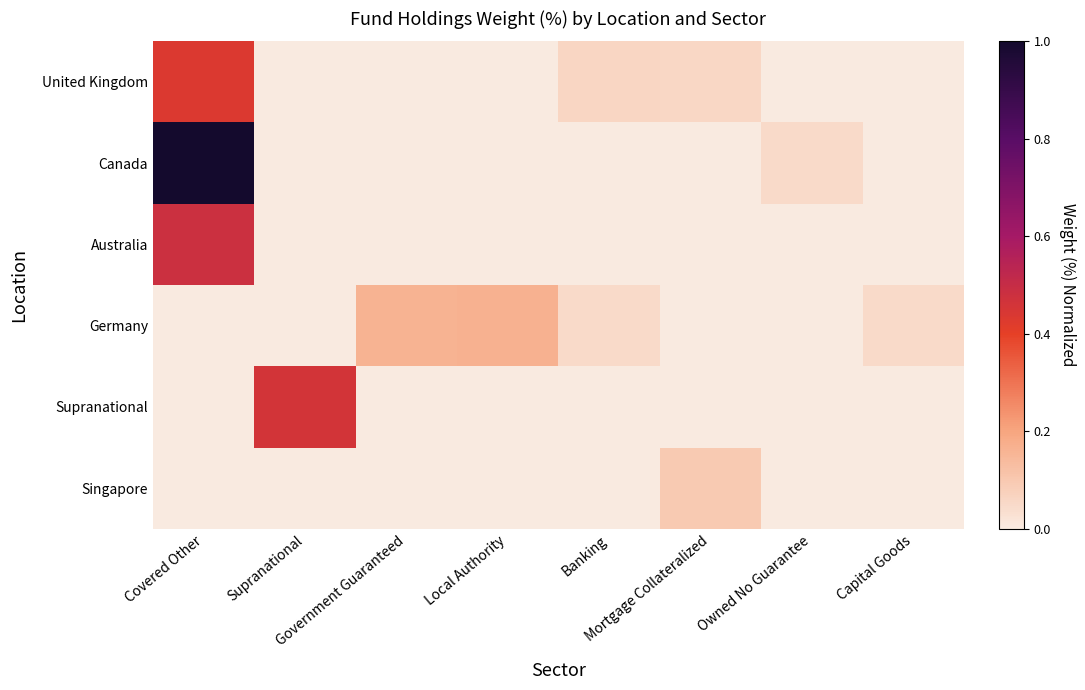

Rank the series at Local Authority from highest to lowest value.

Germany, United Kingdom, Canada, Australia, Supranational, Singapore